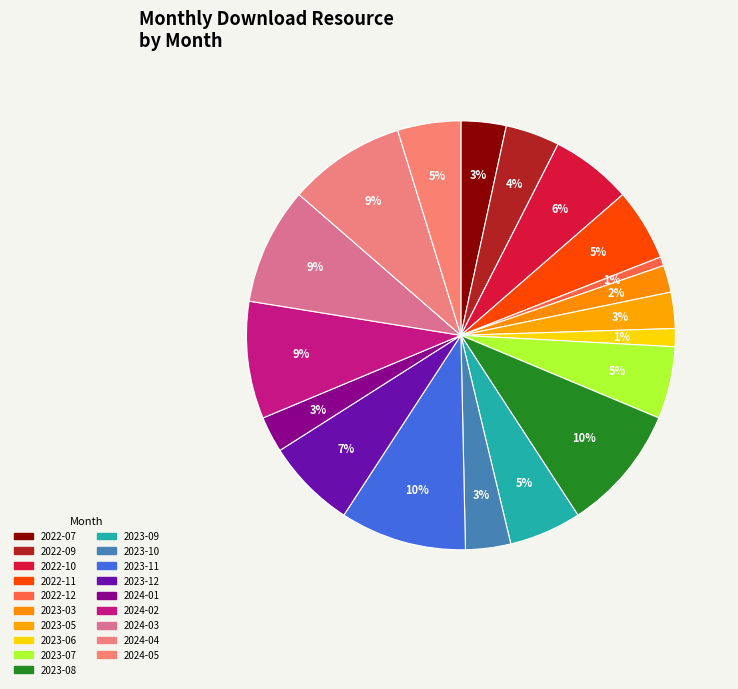

Is the sum of 2023-08 and 2022-10 greater than half?

No